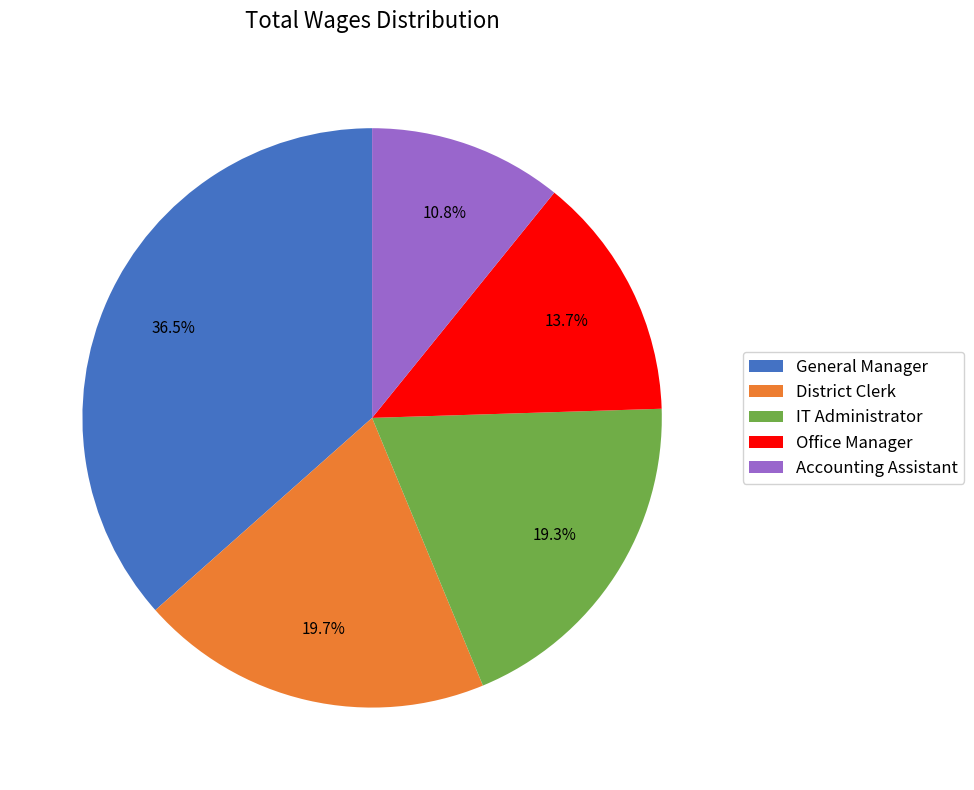

Is the sum of IT Administrator and Accounting Assistant greater than half?

No